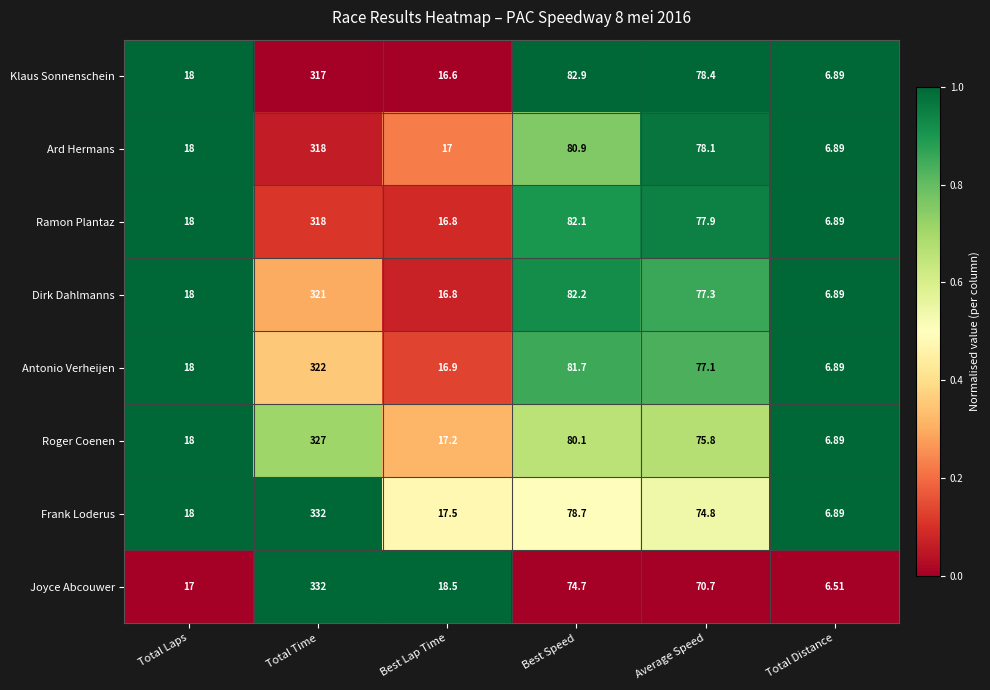

What is the difference between the highest and lowest values at Average Speed?

7.7